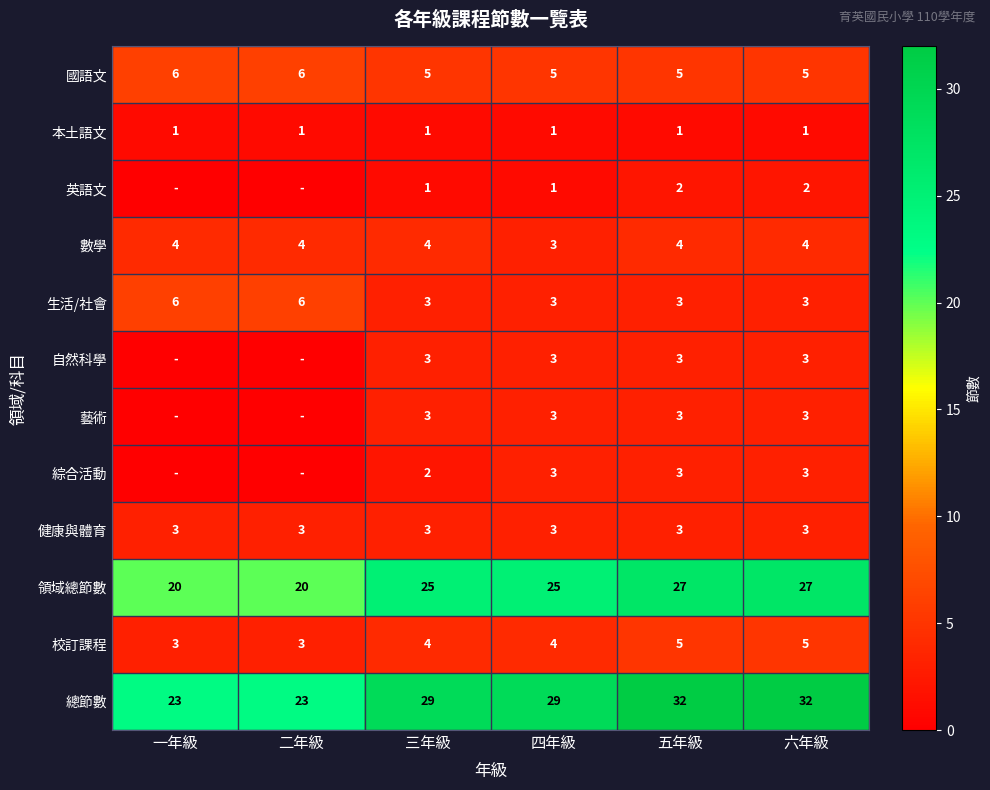

What is the sum of the 數學 values at 三年級 and 五年級?

8